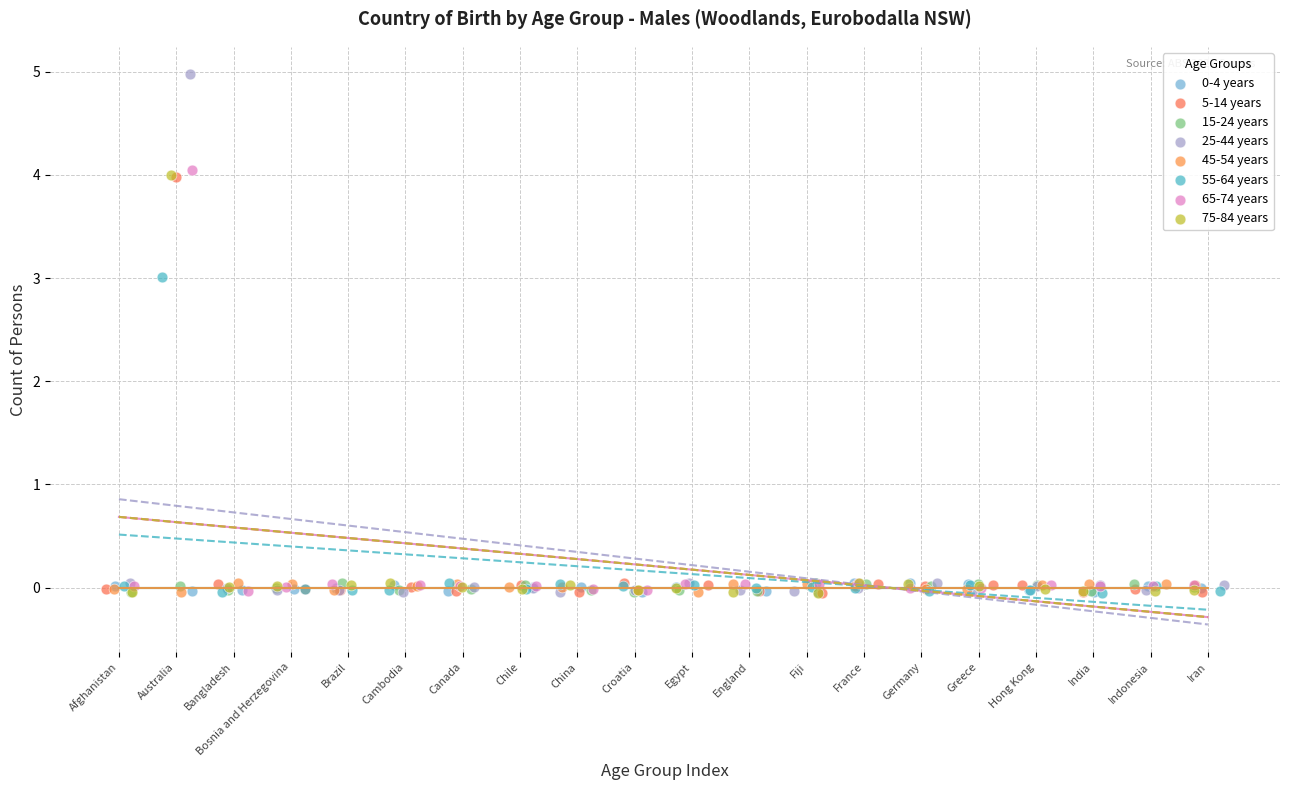

Which series contains the highest Y value?

25-44 years